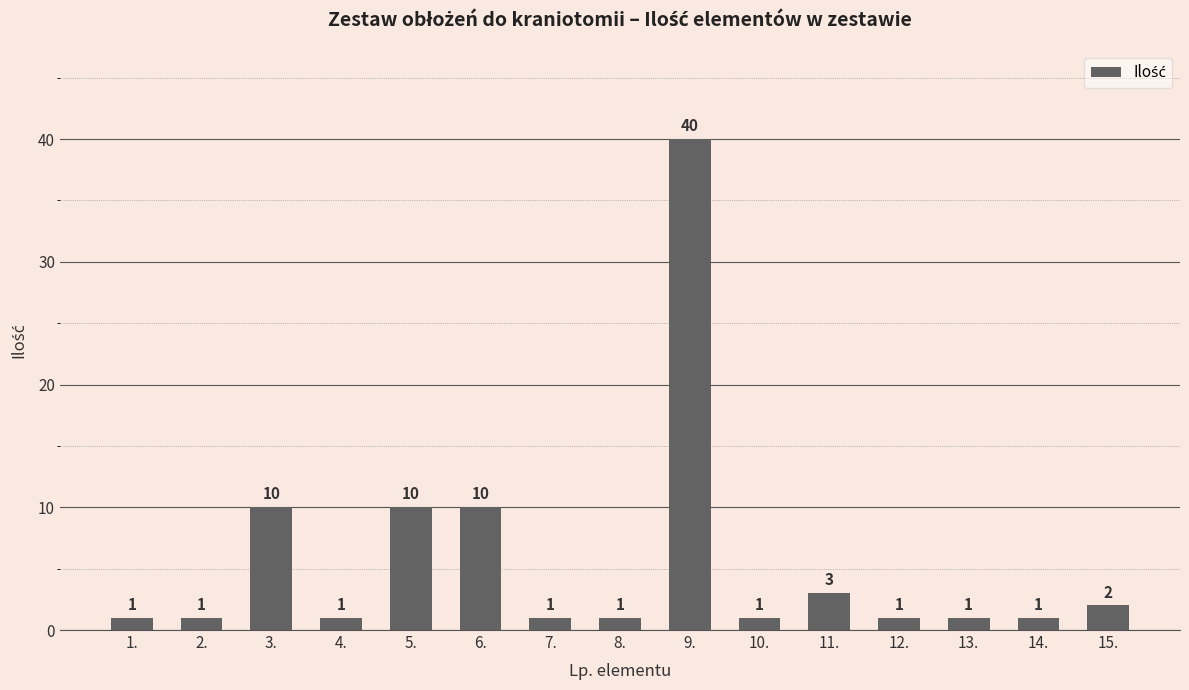

Read the value at 11., to the nearest 5.

5